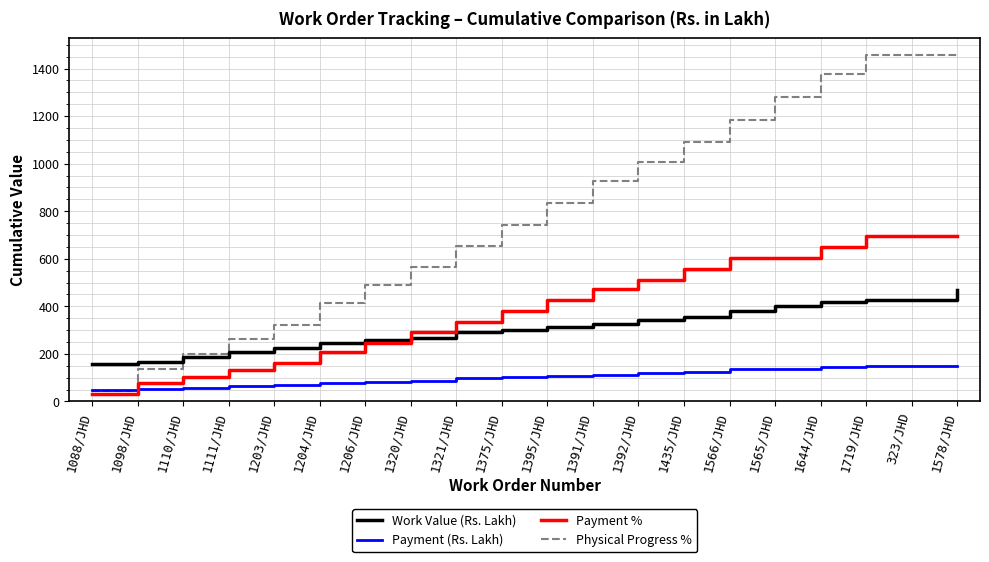

What is the difference between the Payment % values at 1435/JHD and 323/JHD?

139.4